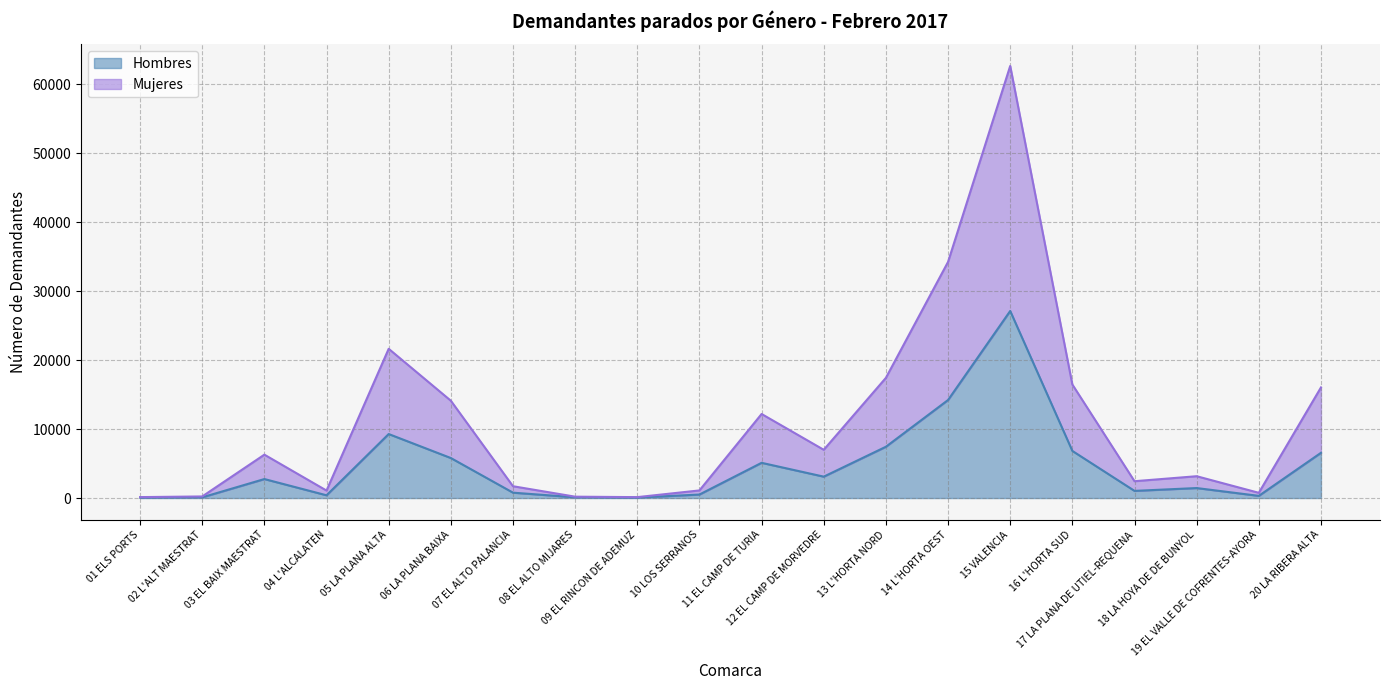

The Hombres series shows 62 at 08 EL ALTO MIJARES. True or false?

False